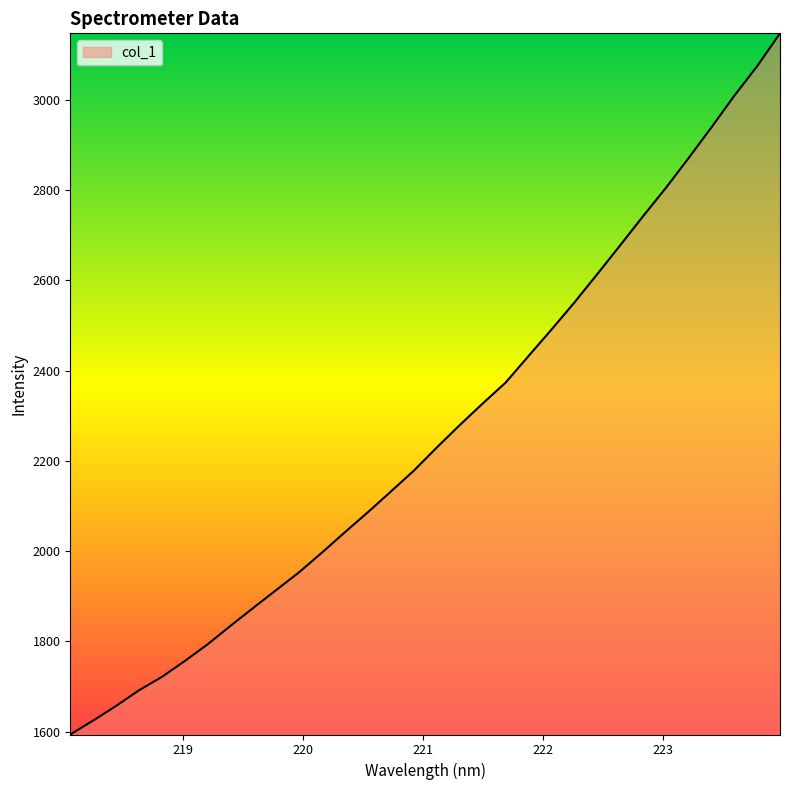

What is the greatest value displayed?

3147.5